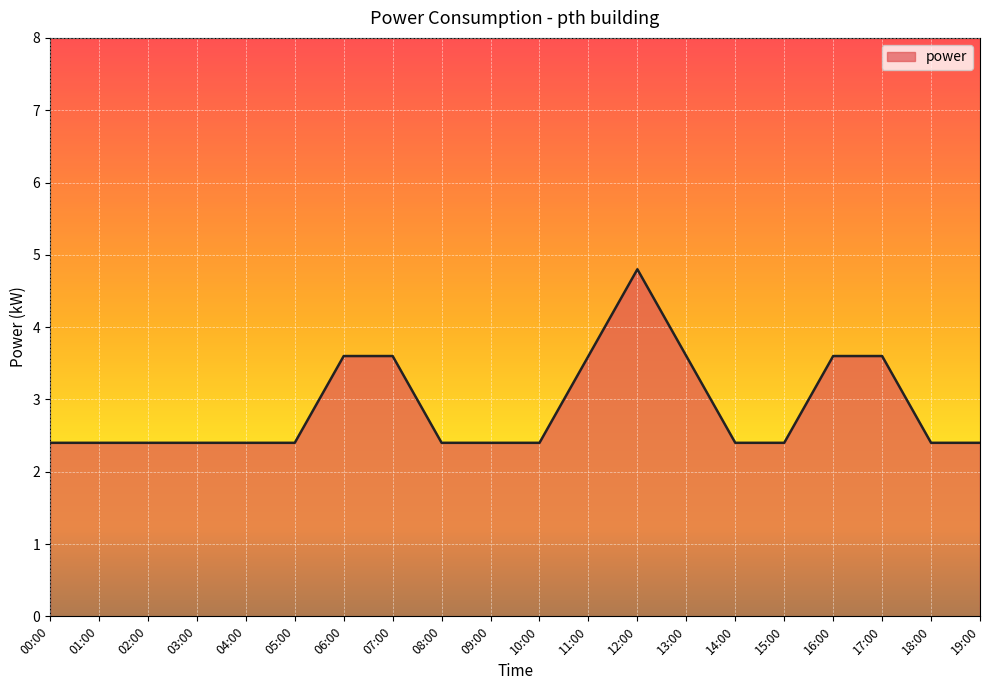

The chart shows a value of 3.6 at 16:00. True or false?

True